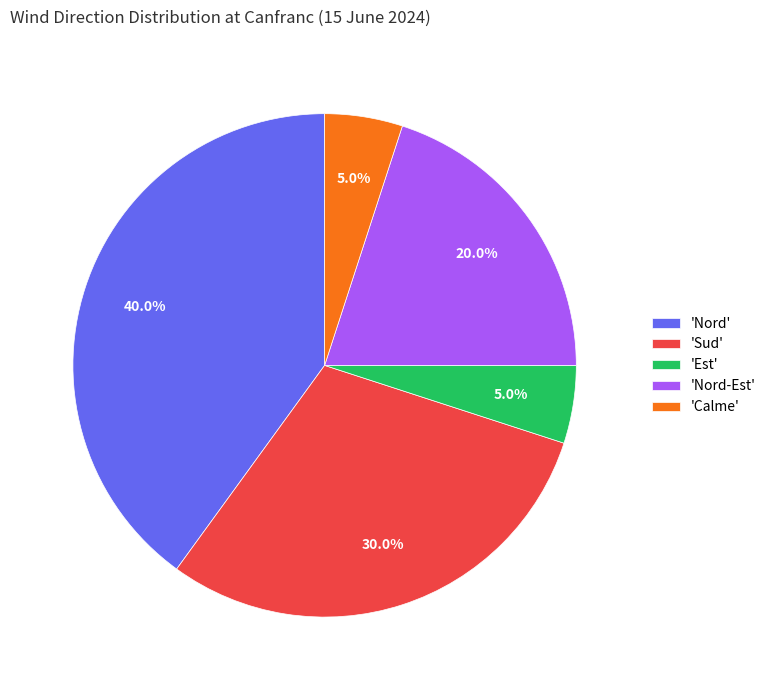

Does any single category account for the majority?

No